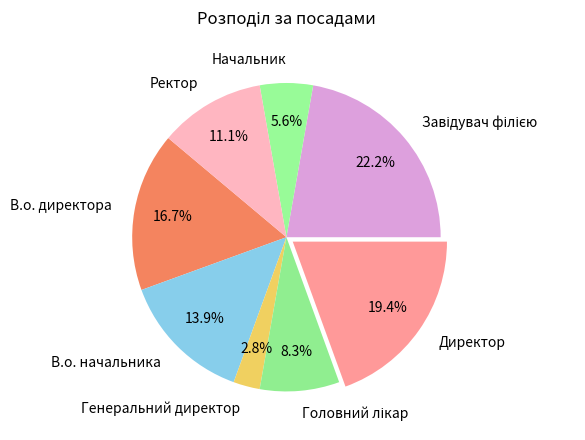

Combined, do Начальник and В.о. директора account for over 50%?

No